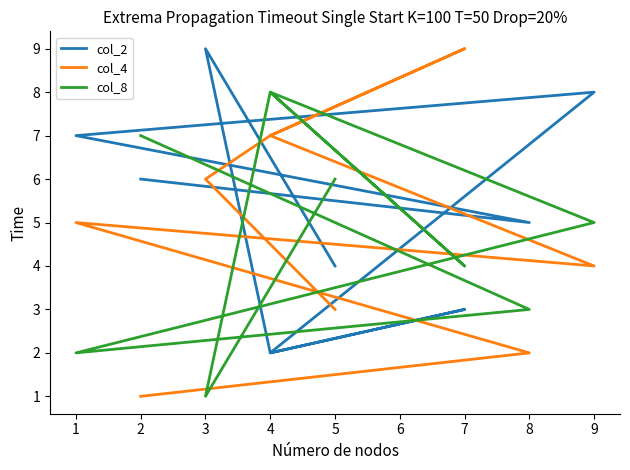

Count the number of data series in this chart.

3